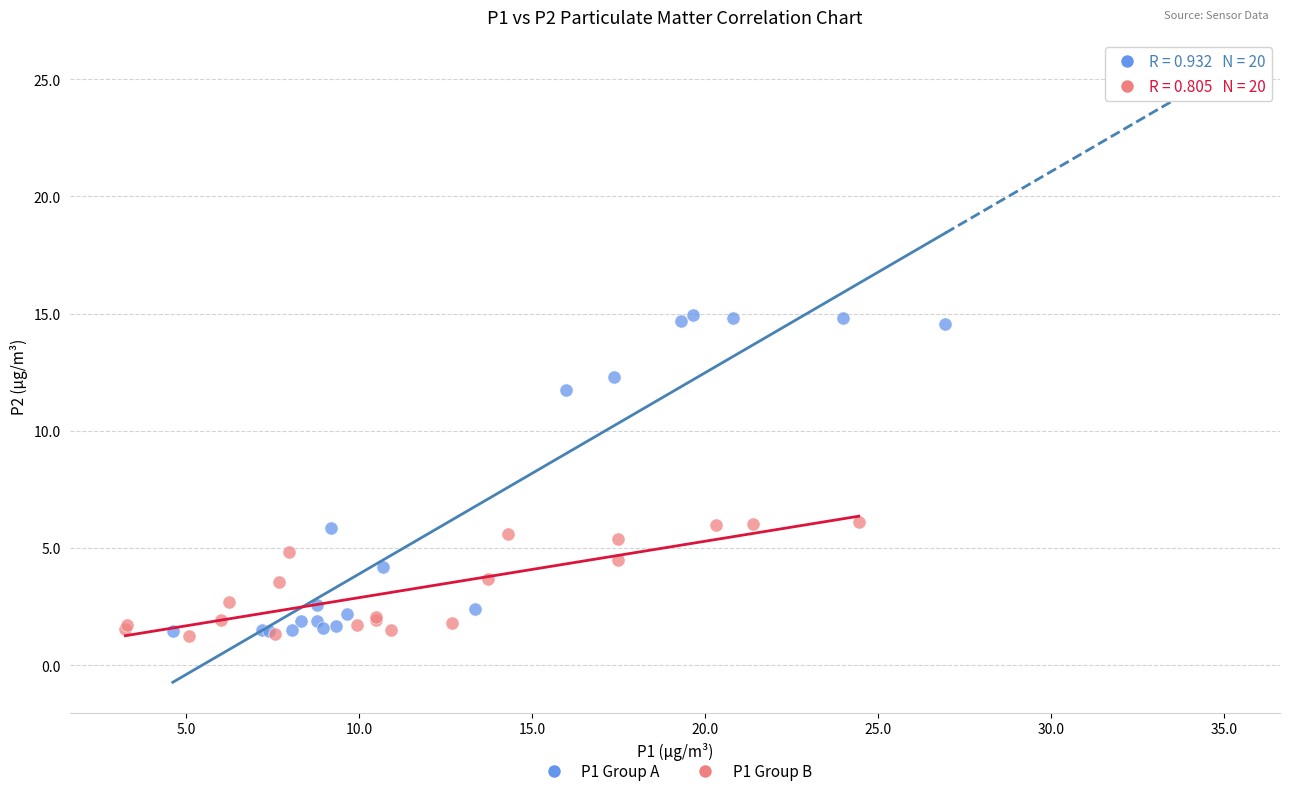

Which series contains the highest Y value?

P1 Group A